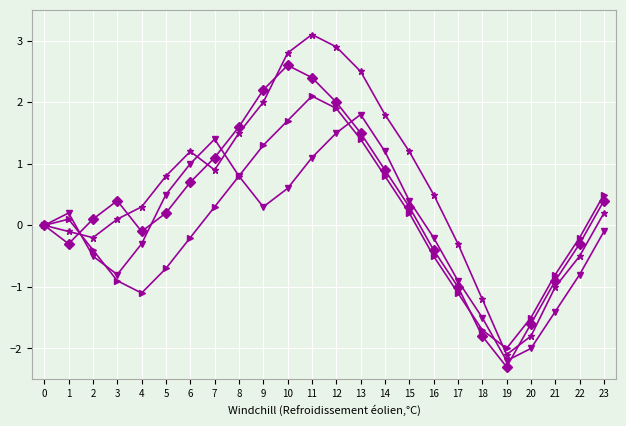

What is the total value across all series at 9?

5.8